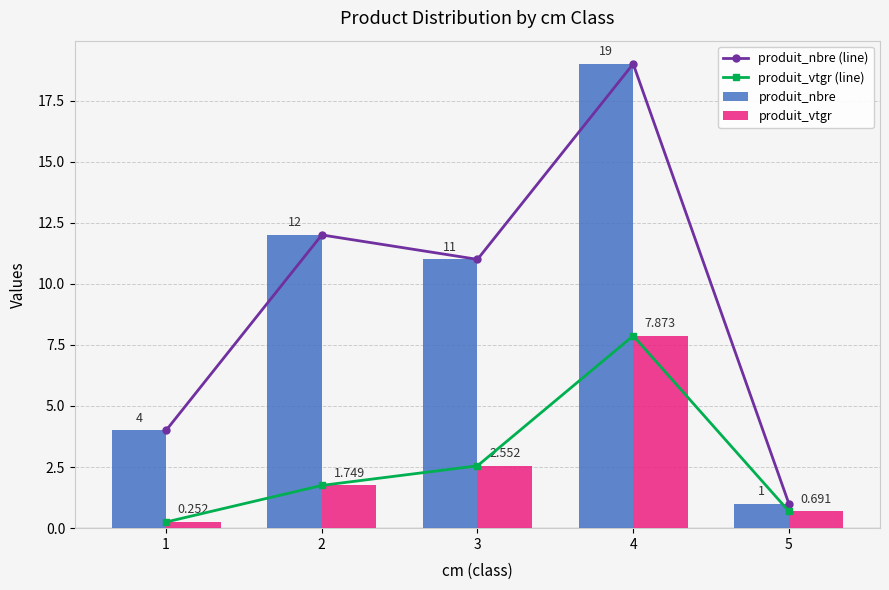

What are all the series names shown in the legend?

produit_nbre (line), produit_vtgr (line), produit_nbre, produit_vtgr